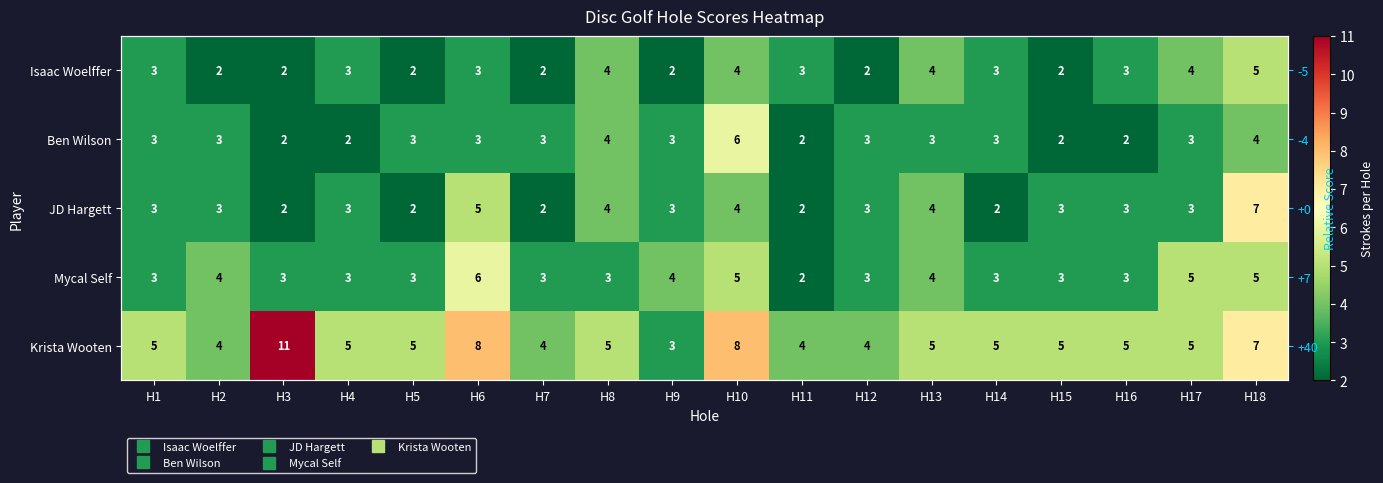

At which category is the sum across all series the highest?

H18